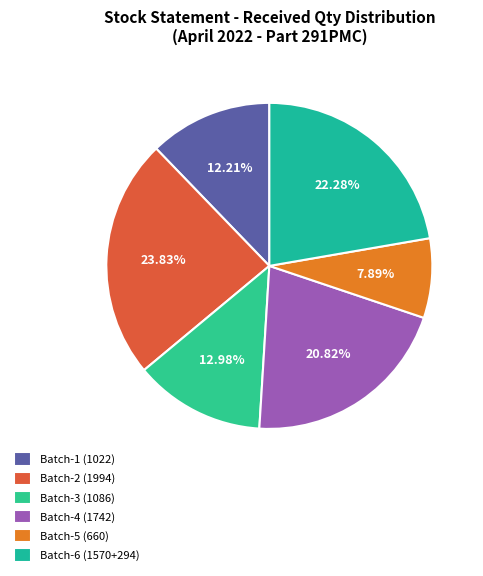

How many segments does this pie chart have?

6